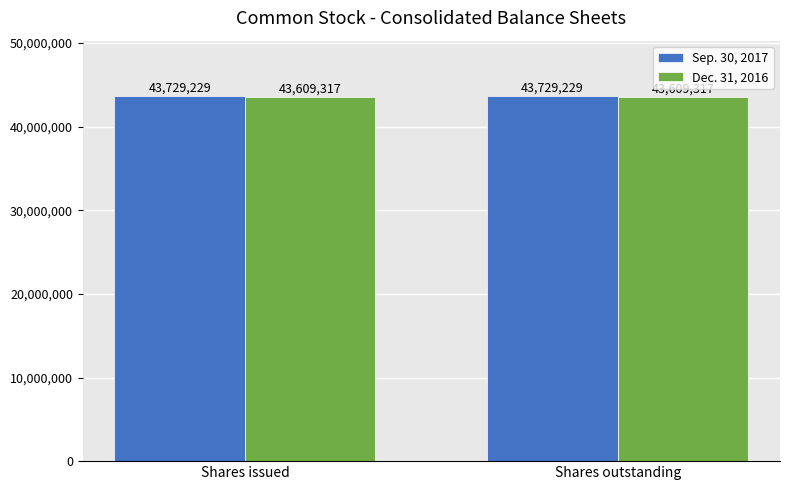

The value of Sep. 30, 2017 at Shares issued is 43729229. True or false?

True